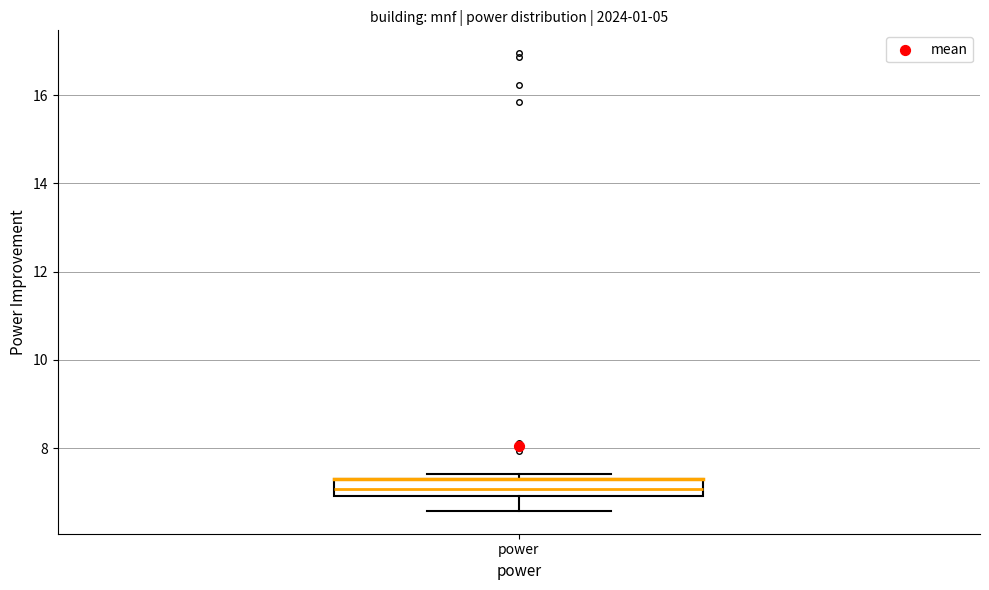

Read this box plot against the y-axis: the position of the median line, the range covered by the box, and the ends of both whiskers. The values are not printed on the chart, so give them approximately, as read against the axis.

median 7.0 (inside the box), box 7.0 to 7.2, whiskers 6.6 to 7.4